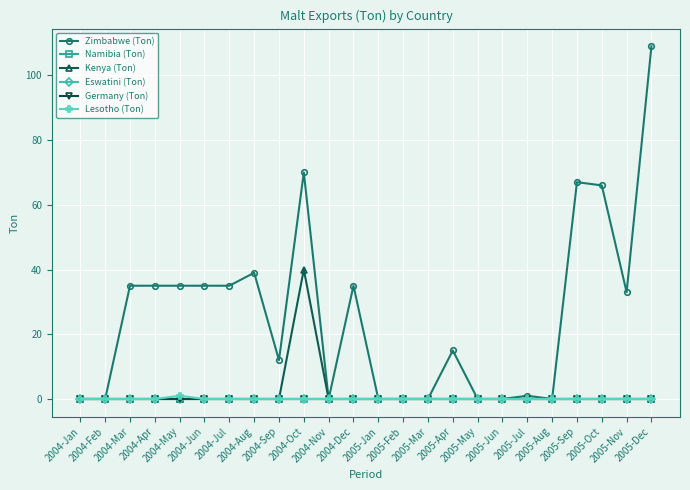

Reading right to left, list all the values displayed in this chart.

Zimbabwe (Ton): 2005-Dec=109	2005-Nov=33	2005-Oct=66	2005-Sep=67	2005-Aug=0	2005-Jul=1	2005-Jun=0	2005-May=0	2005-Apr=15	2005-Mar=0	2005-Feb=0	2005-Jan=0	2004-Dec=35	2004-Nov=0	2004-Oct=70	2004-Sep=12	2004-Aug=39	2004-Jul=35	2004-Jun=35	2004-May=35	2004-Apr=35	2004-Mar=35	2004-Feb=0	2004-Jan=0
Namibia (Ton): 2005-Dec=0	2005-Nov=0	2005-Oct=0	2005-Sep=0	2005-Aug=0	2005-Jul=0	2005-Jun=0	2005-May=0	2005-Apr=0	2005-Mar=0	2005-Feb=0	2005-Jan=0	2004-Dec=0	2004-Nov=0	2004-Oct=0	2004-Sep=0	2004-Aug=0	2004-Jul=0	2004-Jun=0	2004-May=0	2004-Apr=0	2004-Mar=0	2004-Feb=0	2004-Jan=0
Kenya (Ton): 2005-Dec=0	2005-Nov=0	2005-Oct=0	2005-Sep=0	2005-Aug=0	2005-Jul=0	2005-Jun=0	2005-May=0	2005-Apr=0	2005-Mar=0	2005-Feb=0	2005-Jan=0	2004-Dec=0	2004-Nov=0	2004-Oct=40	2004-Sep=0	2004-Aug=0	2004-Jul=0	2004-Jun=0	2004-May=0	2004-Apr=0	2004-Mar=0	2004-Feb=0	2004-Jan=0
Eswatini (Ton): 2005-Dec=0	2005-Nov=0	2005-Oct=0	2005-Sep=0	2005-Aug=0	2005-Jul=0	2005-Jun=0	2005-May=0	2005-Apr=0	2005-Mar=0	2005-Feb=0	2005-Jan=0	2004-Dec=0	2004-Nov=0	2004-Oct=0	2004-Sep=0	2004-Aug=0	2004-Jul=0	2004-Jun=0	2004-May=0	2004-Apr=0	2004-Mar=0	2004-Feb=0	2004-Jan=0
Germany (Ton): 2005-Dec=0	2005-Nov=0	2005-Oct=0	2005-Sep=0	2005-Aug=0	2005-Jul=0	2005-Jun=0	2005-May=0	2005-Apr=0	2005-Mar=0	2005-Feb=0	2005-Jan=0	2004-Dec=0	2004-Nov=0	2004-Oct=0	2004-Sep=0	2004-Aug=0	2004-Jul=0	2004-Jun=0	2004-May=0	2004-Apr=0	2004-Mar=0	2004-Feb=0	2004-Jan=0
Lesotho (Ton): 2005-Dec=0	2005-Nov=0	2005-Oct=0	2005-Sep=0	2005-Aug=0	2005-Jul=0	2005-Jun=0	2005-May=0	2005-Apr=0	2005-Mar=0	2005-Feb=0	2005-Jan=0	2004-Dec=0	2004-Nov=0	2004-Oct=0	2004-Sep=0	2004-Aug=0	2004-Jul=0	2004-Jun=0	2004-May=1	2004-Apr=0	2004-Mar=0	2004-Feb=0	2004-Jan=0